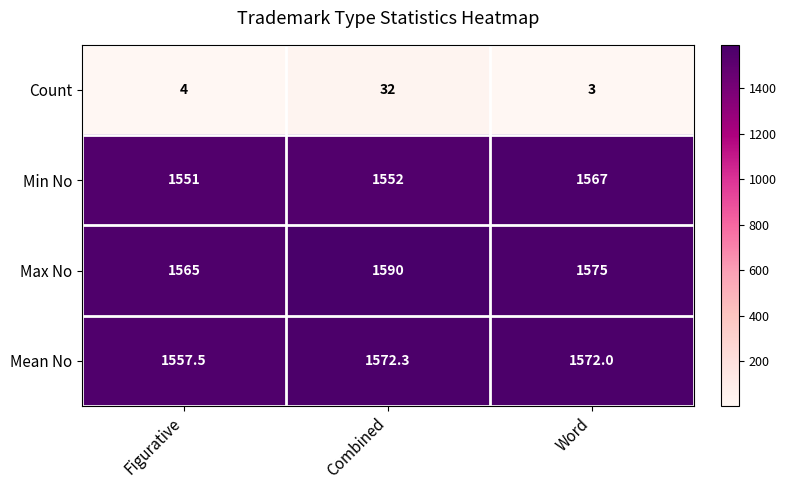

What is the maximum value shown in the chart?

1590.0